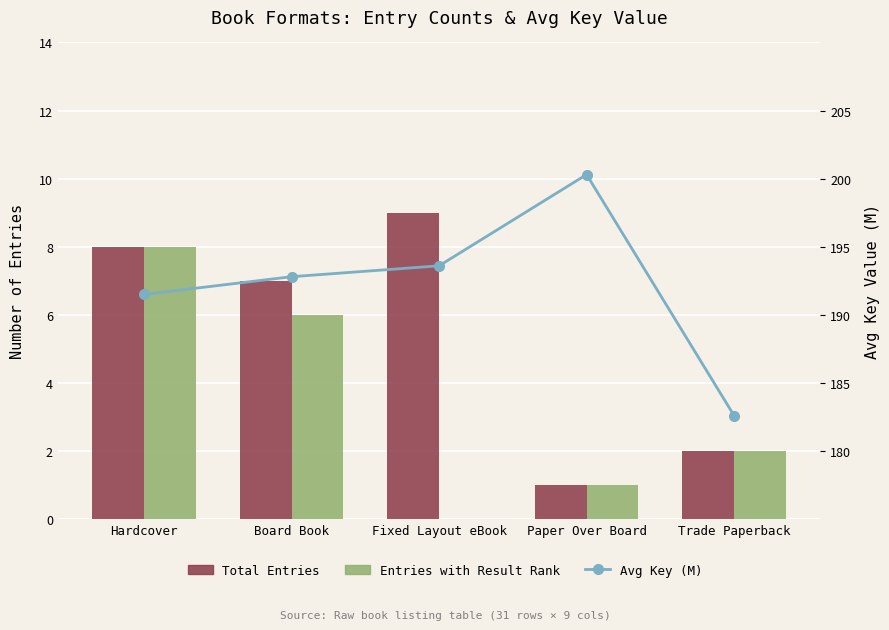

Rank the series at Trade Paperback from highest to lowest value.

Avg Key (M), Total Entries, Entries with Result Rank